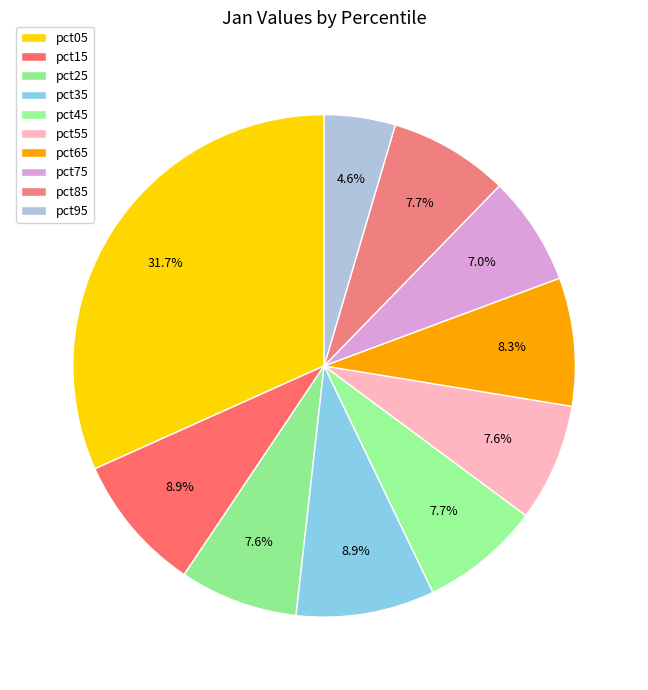

To the nearest percent, what portion does pct35 represent?

9%